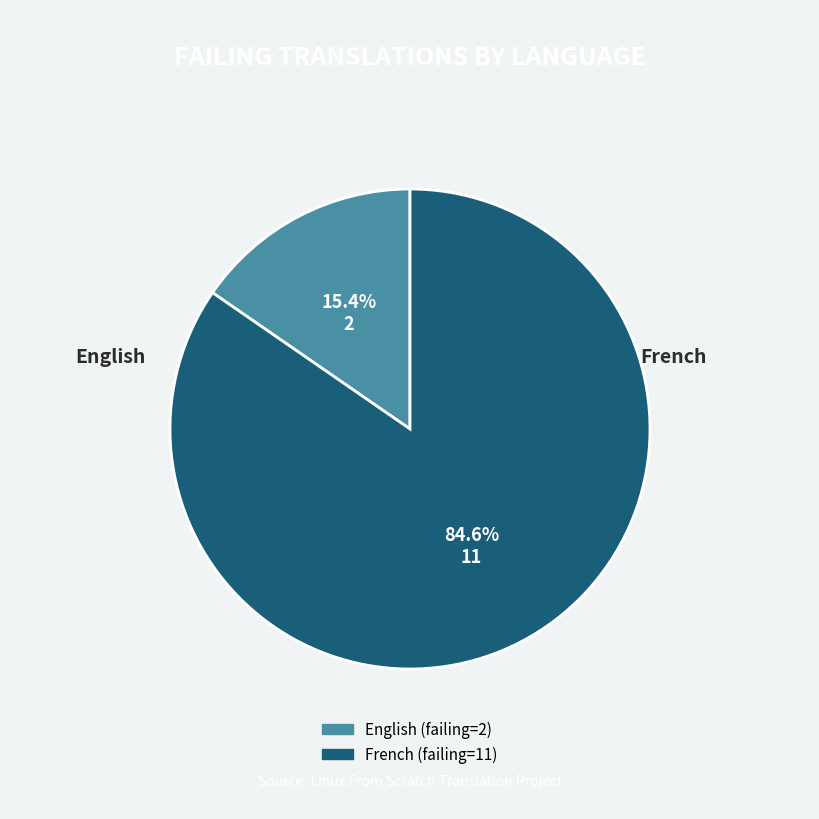

To the nearest percent, what is the difference between the English and French slice percentages?

69%